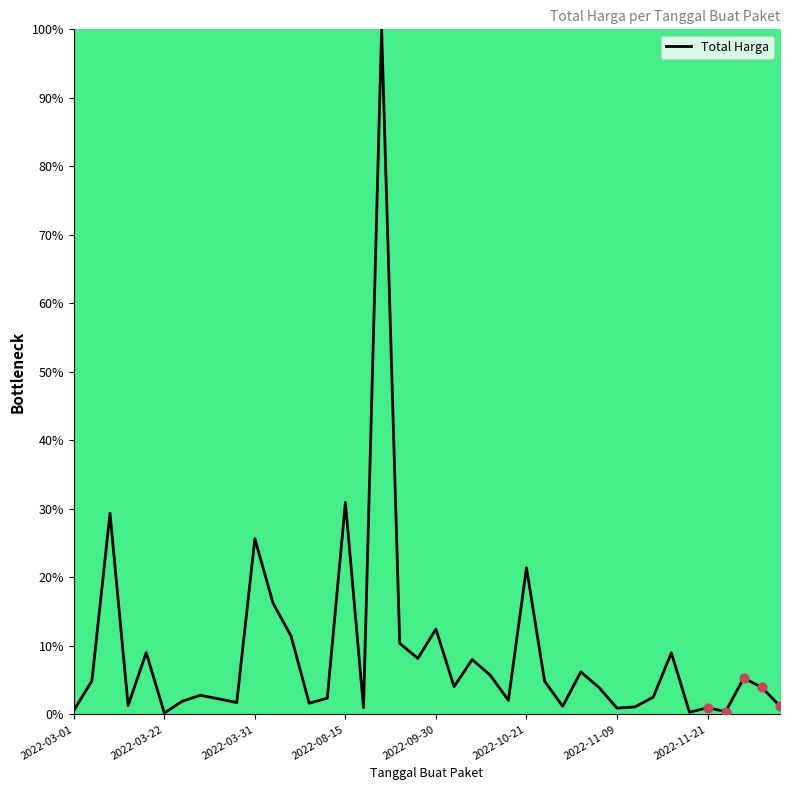

What is the greatest value displayed?

100.0